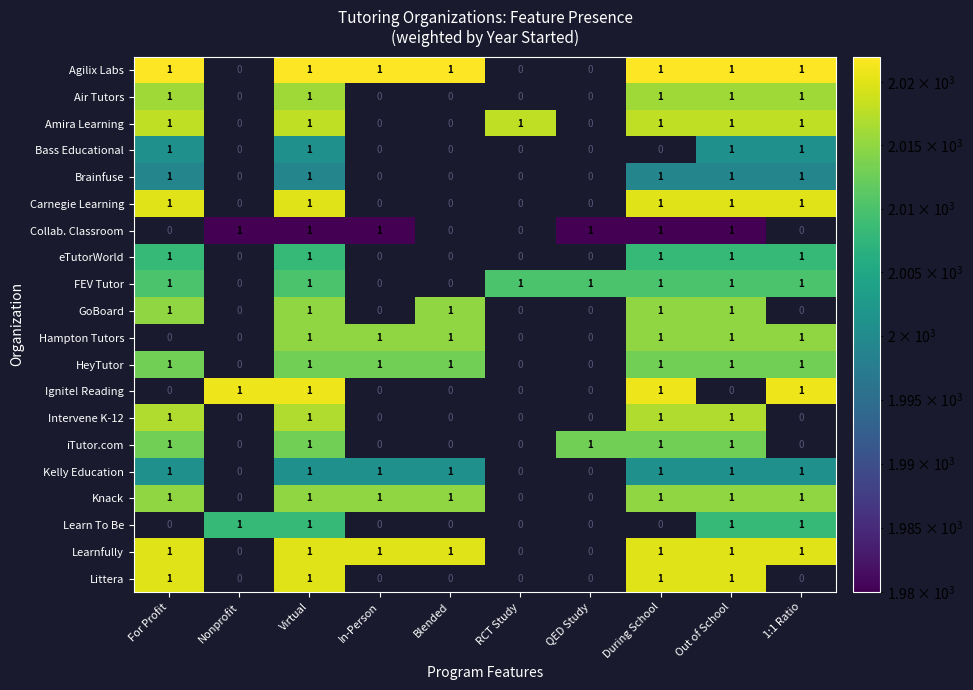

What is the total value across all series at Virtual?

20